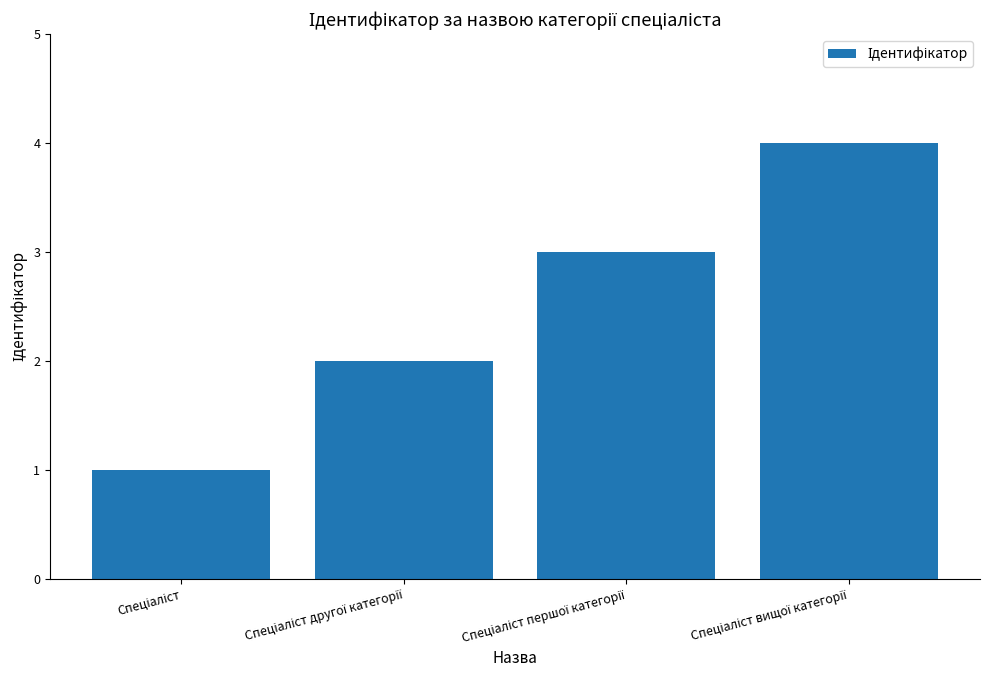

What is the greatest value displayed?

4